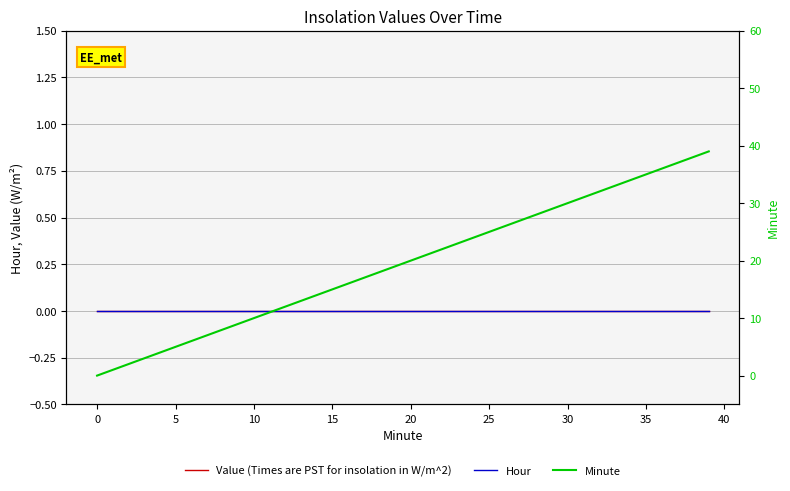

True or false: Hour has a value of 0 at 13.

True